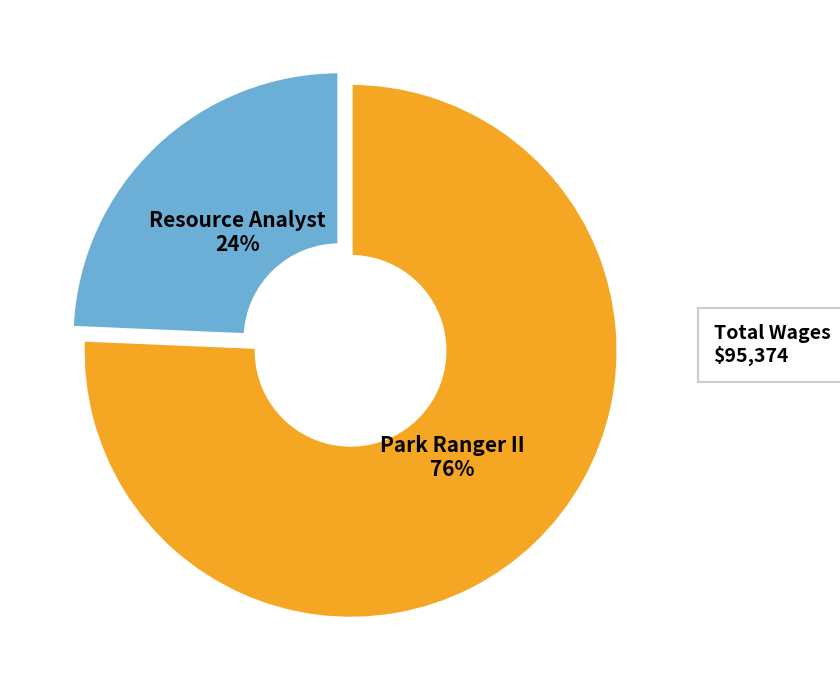

Is there a majority slice in this chart?

Yes